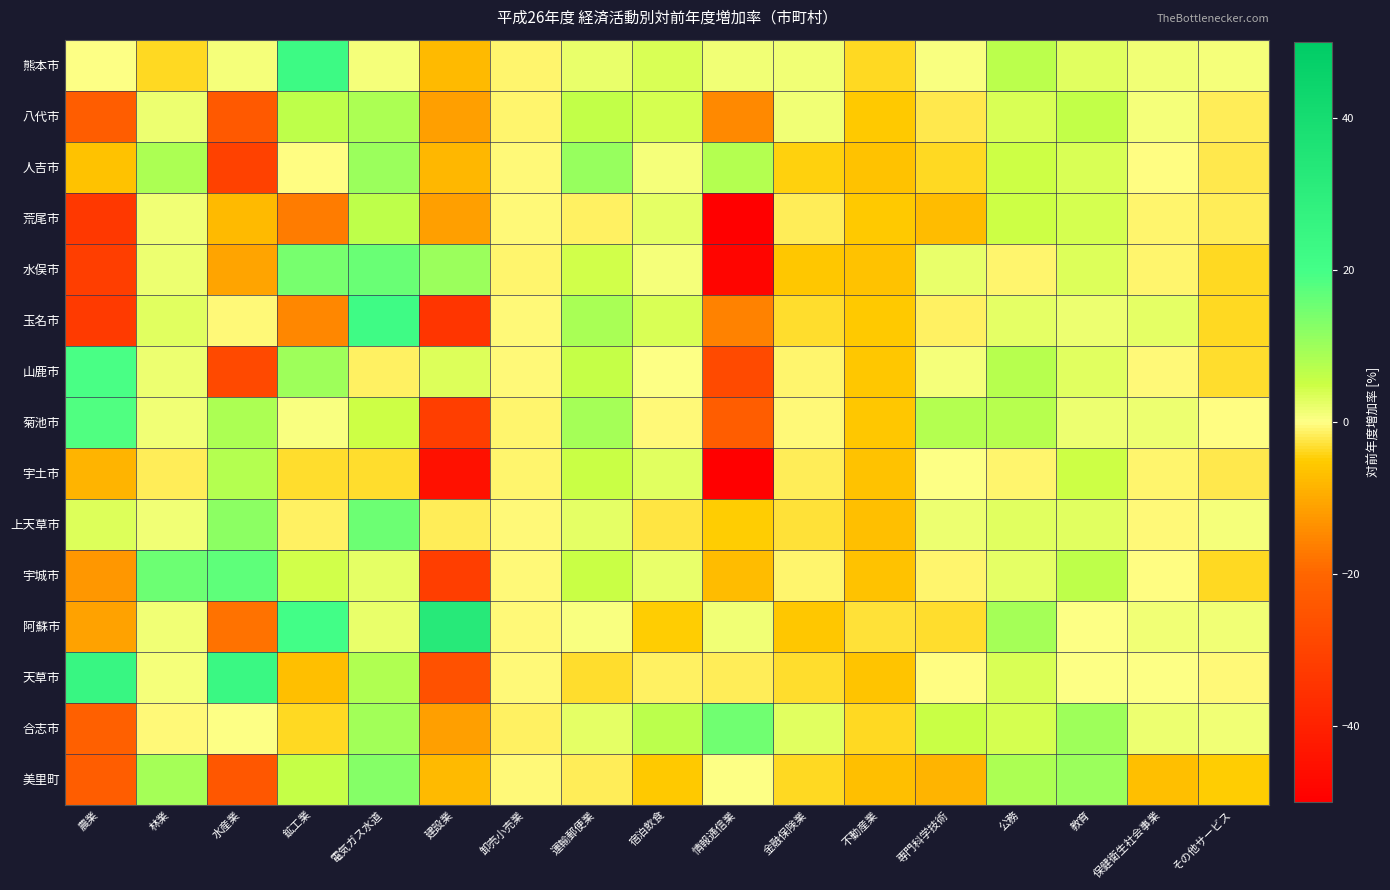

Reading left to right, transcribe all the data shown in this chart.

熊本市: 農業=0.4	林業=-3.8	水産業=0.8	鉱工業=23.0	電気ガス水道=1.1	建設業=-7.4	卸売小売業=-1.2	運輸郵便業=2.3	宿泊飲食=3.7	情報通信業=1.2	金融保険業=1.2	不動産業=-3.8	専門科学技術=0.5	公務=7.0	教育=2.9	保健衛生社会事業=1.4	その他サービス=0.8
八代市: 農業=-22.3	林業=1.8	水産業=-23.4	鉱工業=6.6	電気ガス水道=8.2	建設業=-11.7	卸売小売業=-0.9	運輸郵便業=6.0	宿泊飲食=4.1	情報通信業=-14.7	金融保険業=1.2	不動産業=-5.1	専門科学技術=-2.2	公務=3.5	教育=5.9	保健衛生社会事業=1.1	その他サービス=-1.6
人吉市: 農業=-6.5	林業=8.4	水産業=-30.7	鉱工業=-0.2	電気ガス水道=10.5	建設業=-8.0	卸売小売業=-0.7	運輸郵便業=10.9	宿泊飲食=0.8	情報通信業=7.7	金融保険業=-4.6	不動産業=-6.6	専門科学技術=-3.8	公務=4.8	教育=3.5	保健衛生社会事業=-0.2	その他サービス=-2.0
荒尾市: 農業=-33.5	林業=1.4	水産業=-7.6	鉱工業=-16.4	電気ガス水道=6.3	建設業=-11.4	卸売小売業=-0.5	運輸郵便業=-1.2	宿泊飲食=2.5	情報通信業=-90.3	金融保険業=-1.7	不動産業=-5.1	専門科学技術=-7.2	公務=4.8	教育=4.1	保健衛生社会事業=-0.9	その他サービス=-1.8
水俣市: 農業=-31.3	林業=1.6	水産業=-10.7	鉱工業=14.1	電気ガス水道=15.7	建設業=10.5	卸売小売業=-0.8	運輸郵便業=4.6	宿泊飲食=0.9	情報通信業=-48.2	金融保険業=-5.5	不動産業=-6.4	専門科学技術=2.0	公務=-1.0	教育=3.2	保健衛生社会事業=-1.1	その他サービス=-3.7
玉名市: 農業=-32.6	林業=3.0	水産業=-0.4	鉱工業=-15.1	電気ガス水道=22.2	建設業=-34.3	卸売小売業=-0.7	運輸郵便業=8.8	宿泊飲食=3.8	情報通信業=-15.8	金融保険業=-3.2	不動産業=-5.2	専門科学技術=-1.5	公務=2.7	教育=1.7	保健衛生社会事業=2.5	その他サービス=-3.6
山鹿市: 農業=19.4	林業=1.9	水産業=-28.1	鉱工業=9.8	電気ガス水道=-1.4	建設業=3.4	卸売小売業=-0.6	運輸郵便業=5.7	宿泊飲食=0.3	情報通信業=-27.8	金融保険業=-1.1	不動産業=-5.5	専門科学技術=1.1	公務=7.2	教育=3.0	保健衛生社会事業=-0.7	その他サービス=-3.2
菊池市: 農業=18.7	林業=1.2	水産業=8.3	鉱工業=0.7	電気ガス水道=4.9	建設業=-31.3	卸売小売業=-0.9	運輸郵便業=9.3	宿泊飲食=-0.7	情報通信業=-22.5	金融保険業=-0.7	不動産業=-5.8	専門科学技術=7.8	公務=7.1	教育=1.8	保健衛生社会事業=1.6	その他サービス=-0.3
宇土市: 農業=-8.2	林業=-1.6	水産業=7.4	鉱工業=-3.3	電気ガス水道=-3.2	建設業=-44.8	卸売小売業=-0.9	運輸郵便業=5.4	宿泊飲食=2.9	情報通信業=-60.3	金融保険業=-1.8	不動産業=-6.6	専門科学技術=0.1	公務=-1.1	教育=4.9	保健衛生社会事業=-0.9	その他サービス=-2.0
上天草市: 農業=3.2	林業=1.5	水産業=12.0	鉱工業=-1.3	電気ガス水道=15.5	建設業=-1.7	卸売小売業=-0.5	運輸郵便業=2.5	宿泊飲食=-2.6	情報通信業=-4.9	金融保険業=-3.0	不動産業=-7.0	専門科学技術=1.8	公務=3.0	教育=2.9	保健衛生社会事業=-0.4	その他サービス=1.1
宇城市: 農業=-12.5	林業=15.4	水産業=17.0	鉱工業=4.4	電気ガス水道=2.3	建設業=-31.3	卸売小売業=-0.7	運輸郵便業=5.3	宿泊飲食=2.0	情報通信業=-7.4	金融保険業=-1.1	不動産業=-6.5	専門科学技術=-1.1	公務=2.4	教育=6.6	保健衛生社会事業=-0.4	その他サービス=-3.7
阿蘇市: 農業=-11.1	林業=1.4	水産業=-18.2	鉱工業=20.6	電気ガス水道=2.0	建設業=32.7	卸売小売業=-0.6	運輸郵便業=0.5	宿泊飲食=-5.0	情報通信業=1.5	金融保険業=-5.8	不動産業=-3.0	専門科学技術=-3.2	公務=9.0	教育=0.4	保健衛生社会事業=1.2	その他サービス=1.2
天草市: 農業=24.6	林業=1.1	水産業=24.1	鉱工業=-6.9	電気ガス水道=7.9	建設業=-25.9	卸売小売業=-0.7	運輸郵便業=-3.5	宿泊飲食=-1.3	情報通信業=-1.9	金融保険業=-3.3	不動産業=-6.2	専門科学技術=-0.3	公務=3.6	教育=0.2	保健衛生社会事業=0.3	その他サービス=-0.8
合志市: 農業=-21.6	林業=-0.5	水産業=0.0	鉱工業=-3.7	電気ガス水道=9.6	建設業=-11.4	卸売小売業=-1.4	運輸郵便業=2.5	宿泊飲食=6.7	情報通信業=15.2	金融保険業=3.1	不動産業=-3.8	専門科学技術=5.1	公務=4.3	教育=9.9	保健衛生社会事業=1.6	その他サービス=1.5
美里町: 農業=-22.6	林業=9.2	水産業=-24.0	鉱工業=5.5	電気ガス水道=12.5	建設業=-7.4	卸売小売業=-0.5	運輸郵便業=-1.7	宿泊飲食=-5.2	情報通信業=0.0	金融保険業=-3.8	不動産業=-7.0	専門科学技術=-8.4	公務=8.2	教育=10.3	保健衛生社会事業=-6.9	その他サービス=-4.9